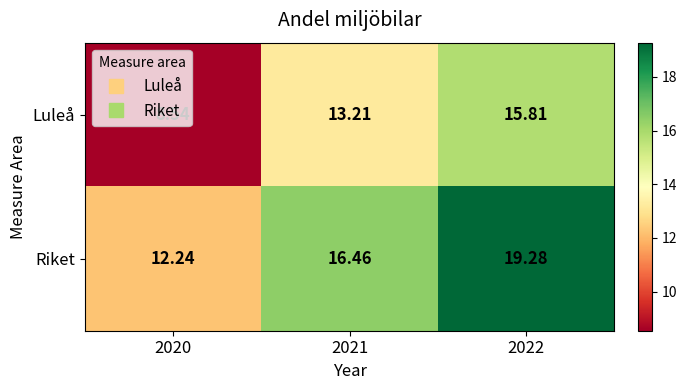

Which series has the largest range (max minus min)?

Luleå